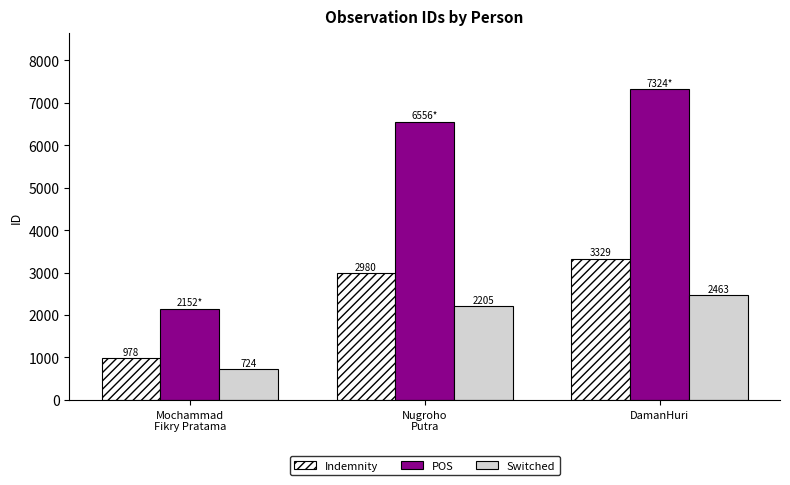

What is the difference between the highest and lowest values at Nugroho
Putra?

4350.8